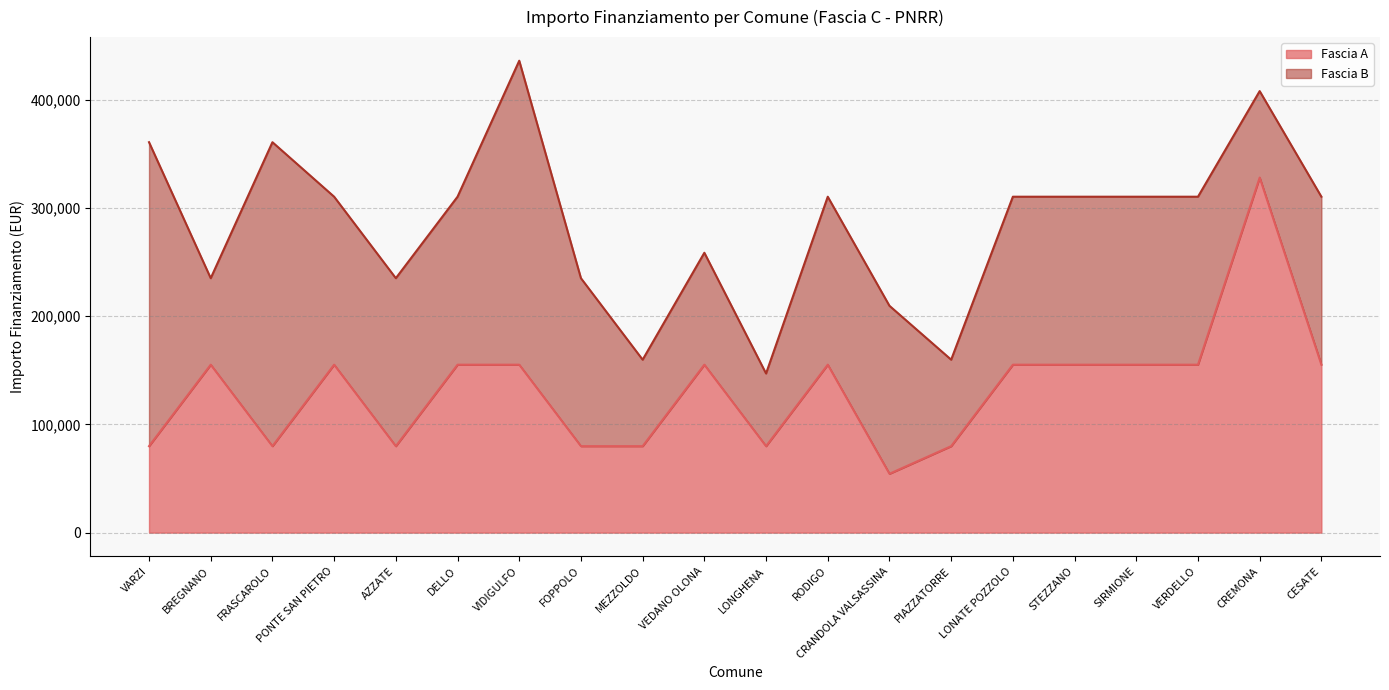

What is the difference between the values at VERDELLO and CREMONA?

172926